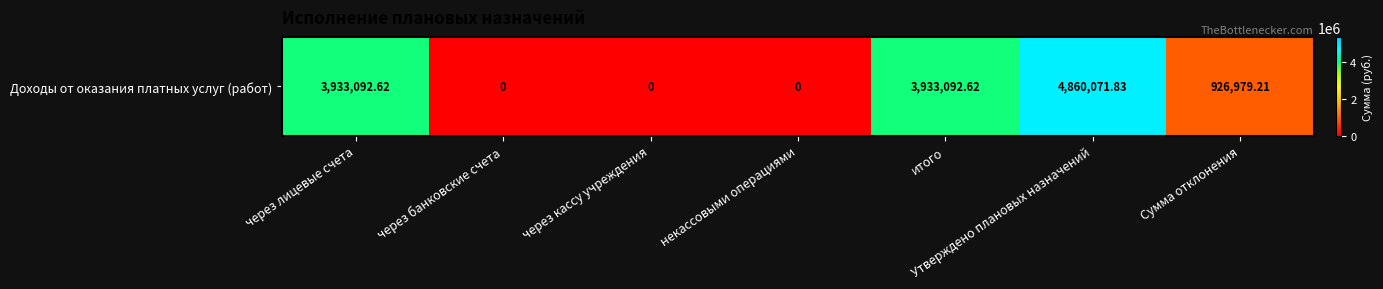

What is the ratio of the value at Сумма отклонения to the value at итого?

0.2